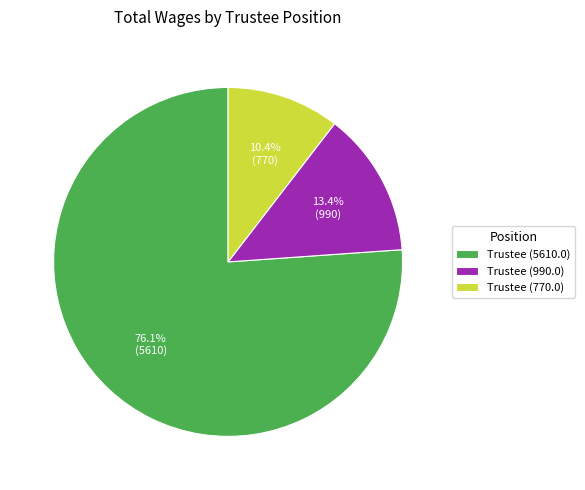

Is there any slice that represents more than half of the pie?

Yes